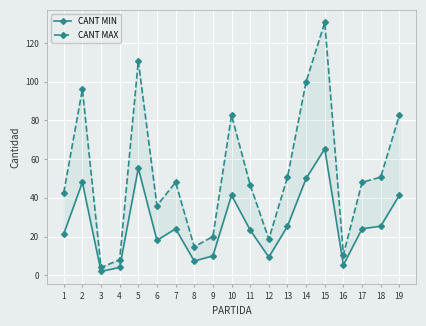

Which series changed the most between 13 and 14?

CANT MAX